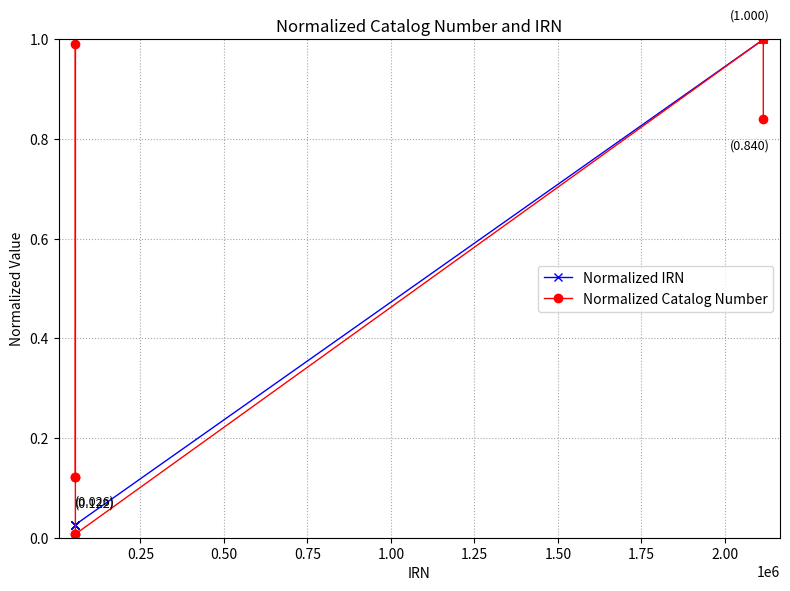

What is the highest value of the Normalized IRN series?

1.0